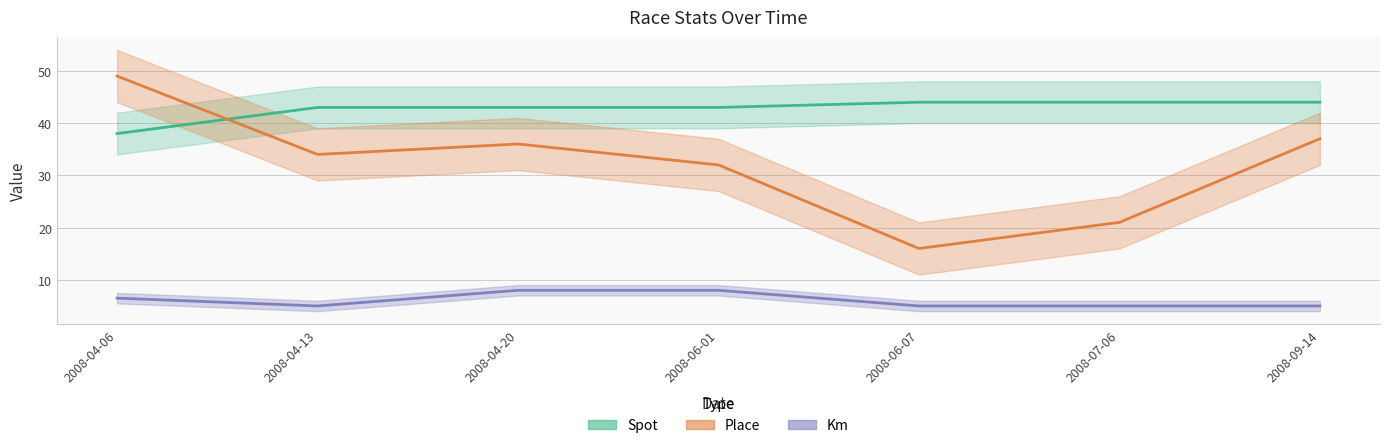

Is it true that Km equals 8.9 at 2008-07-06?

False